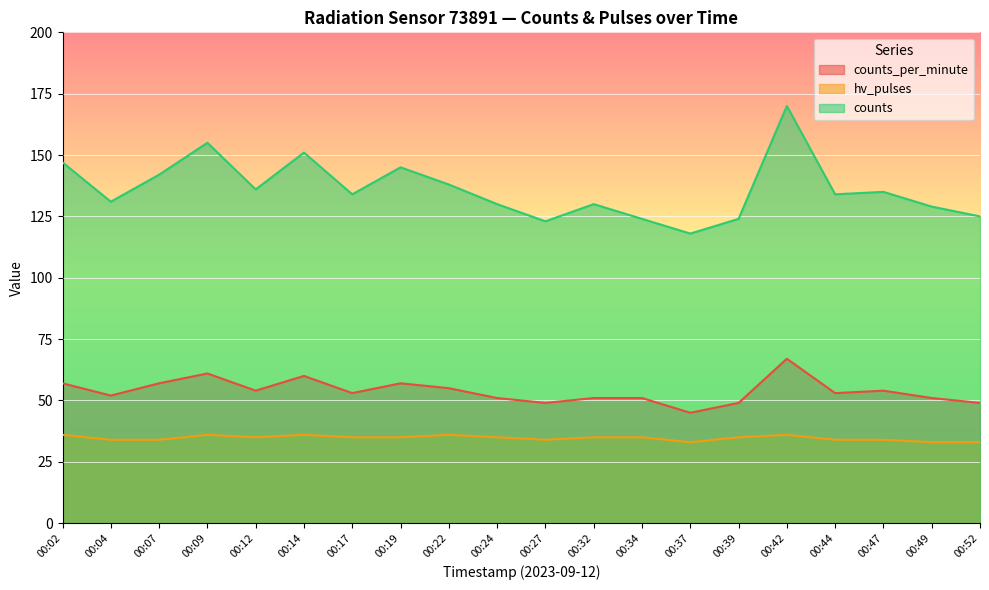

How many interior local valleys does the counts series have?

6